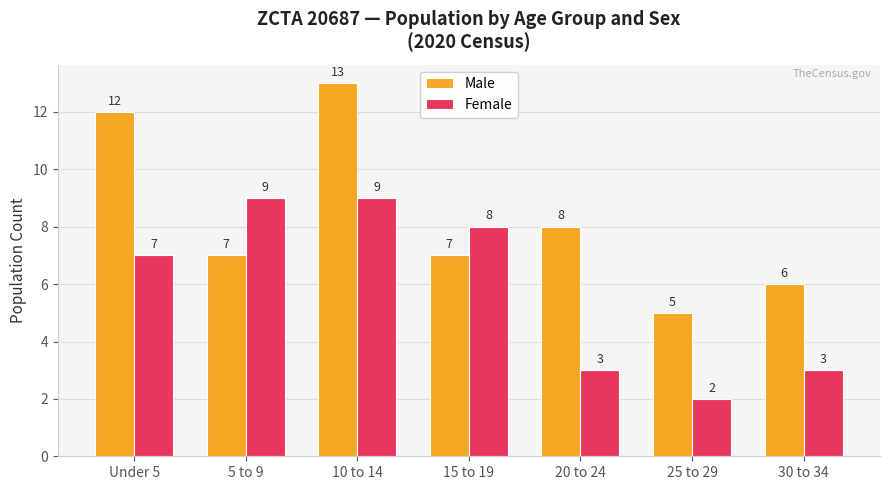

Rank the series by their maximum value, from lowest to highest.

Female, Male